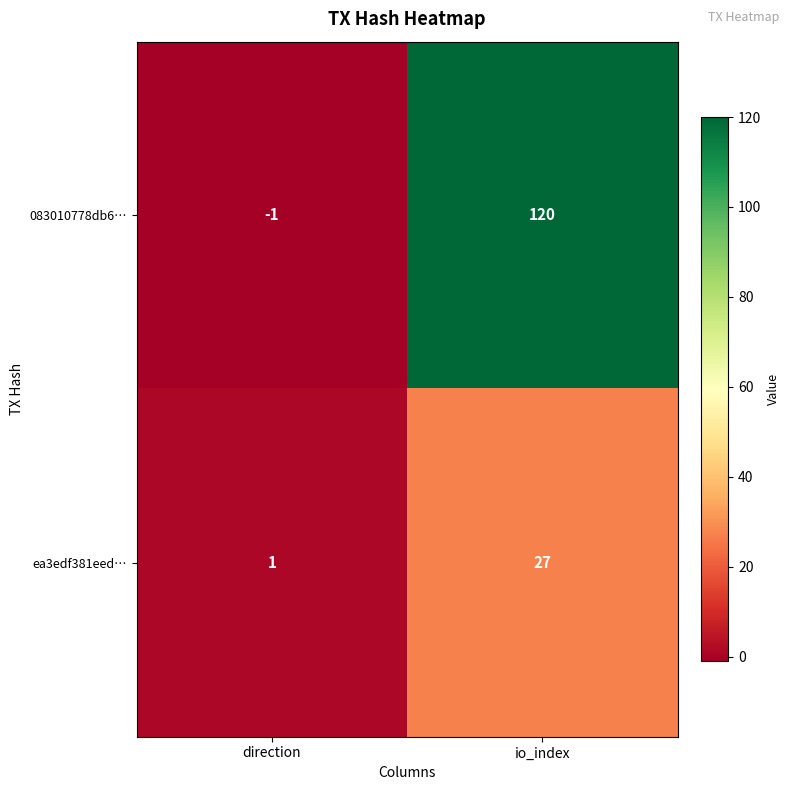

What is the maximum value shown in the chart?

120